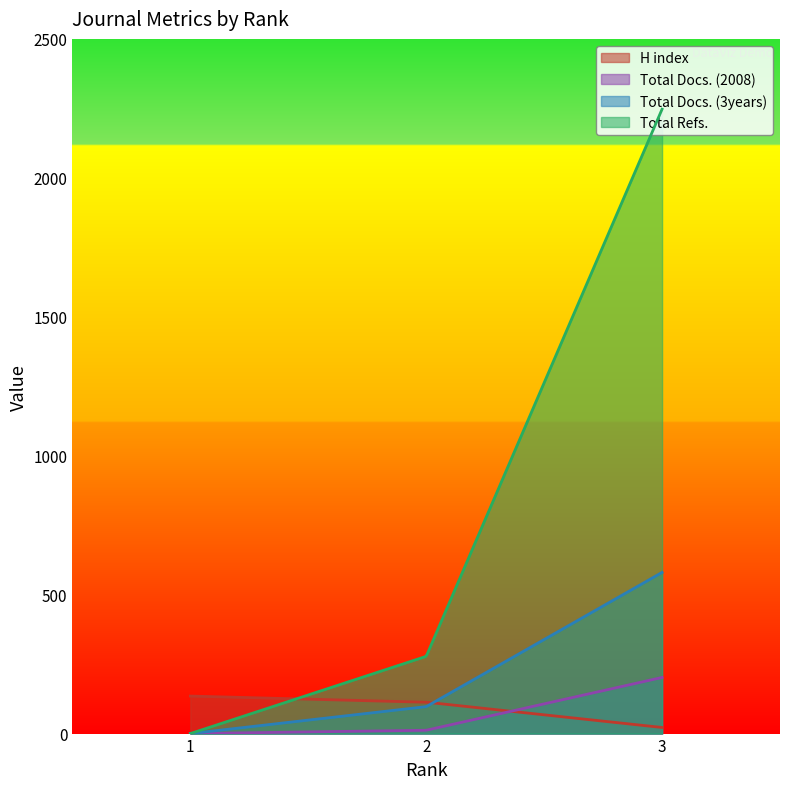

Which series has the largest total across all categories?

Total Refs.